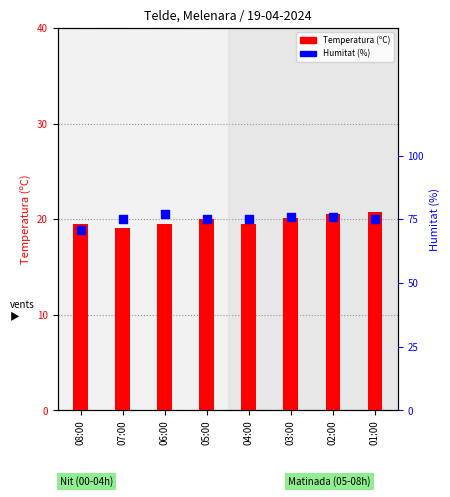

Which series reaches the maximum Y coordinate?

Humitat (%)